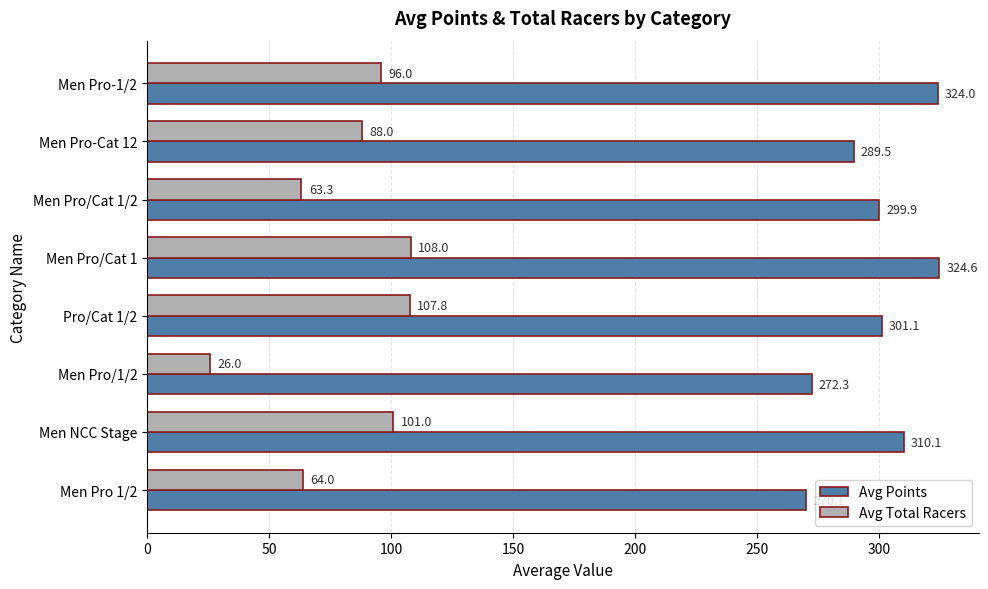

What is the average value of the Avg Total Racers series?

81.8